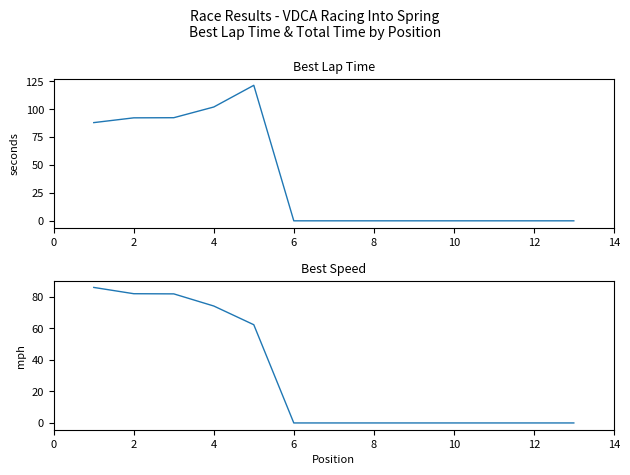

What is the difference between the second highest and minimum values in the Best Lap time series?

101.9